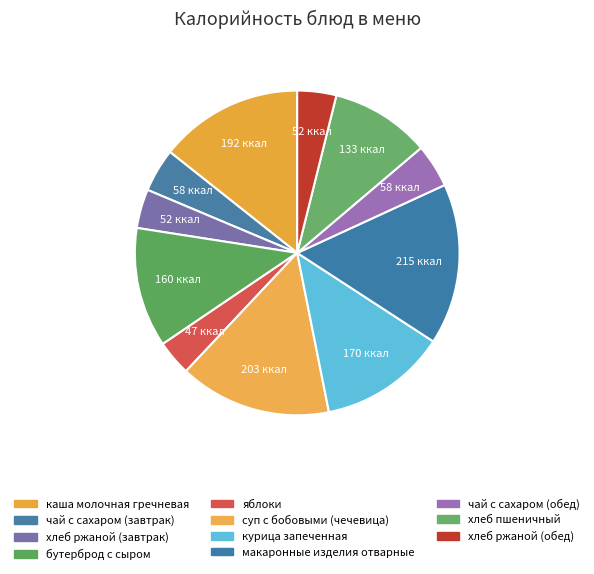

Count the number of slices in the pie.

11